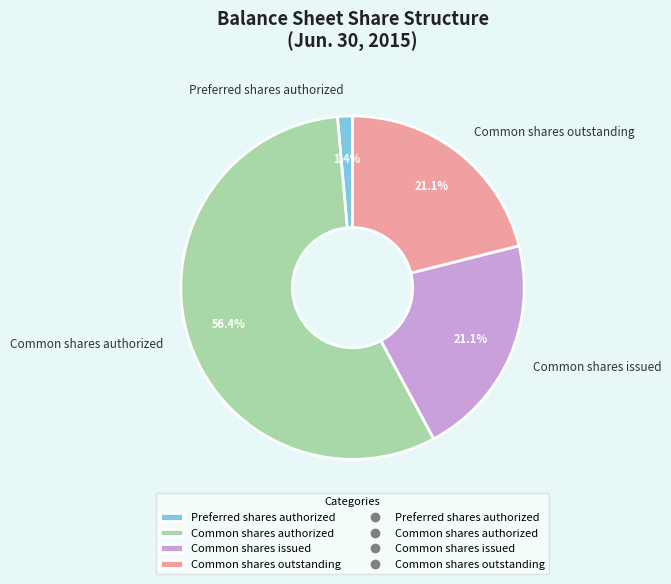

To the nearest percent, what is the difference between the Common shares outstanding and Common shares authorized slice percentages?

35%